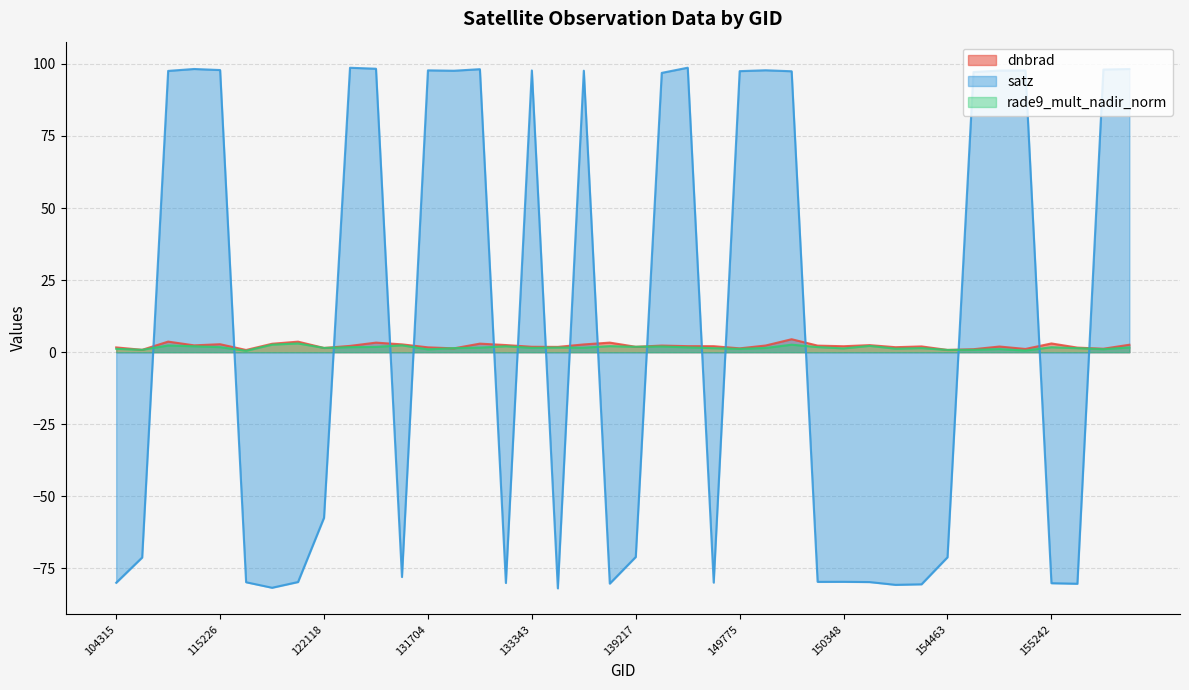

Which series ends up on top after the final intersection of satz and dnbrad?

satz